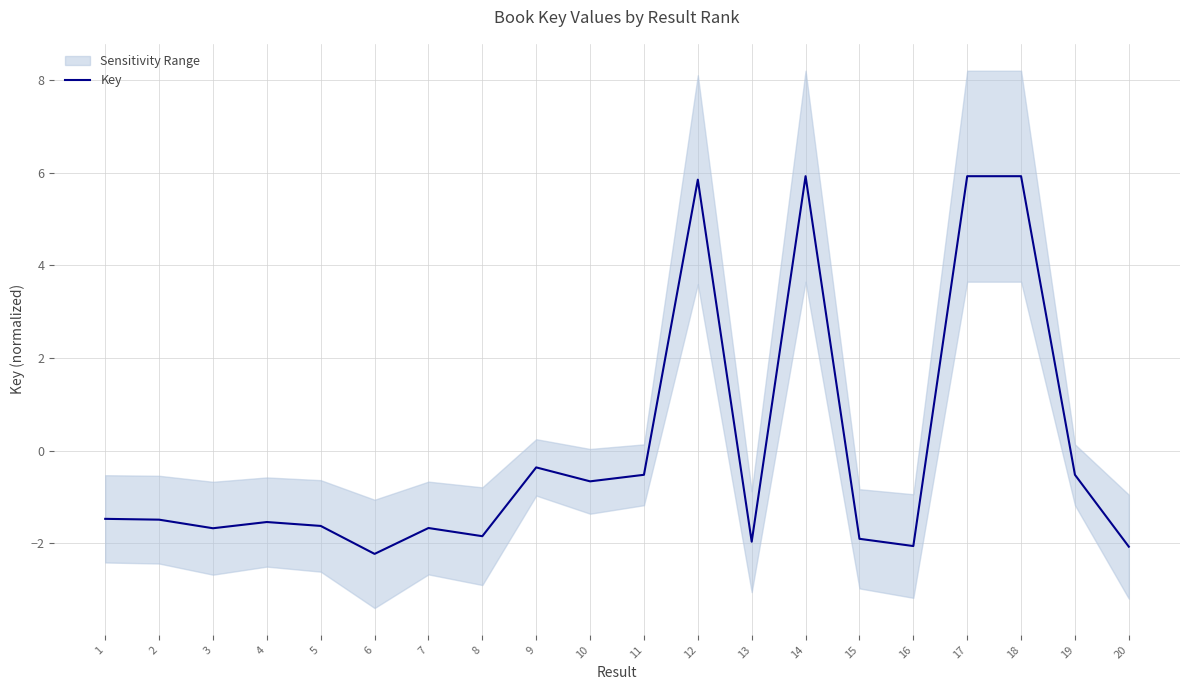

How many points are higher than both their immediate neighbors (excluding endpoints)?

6